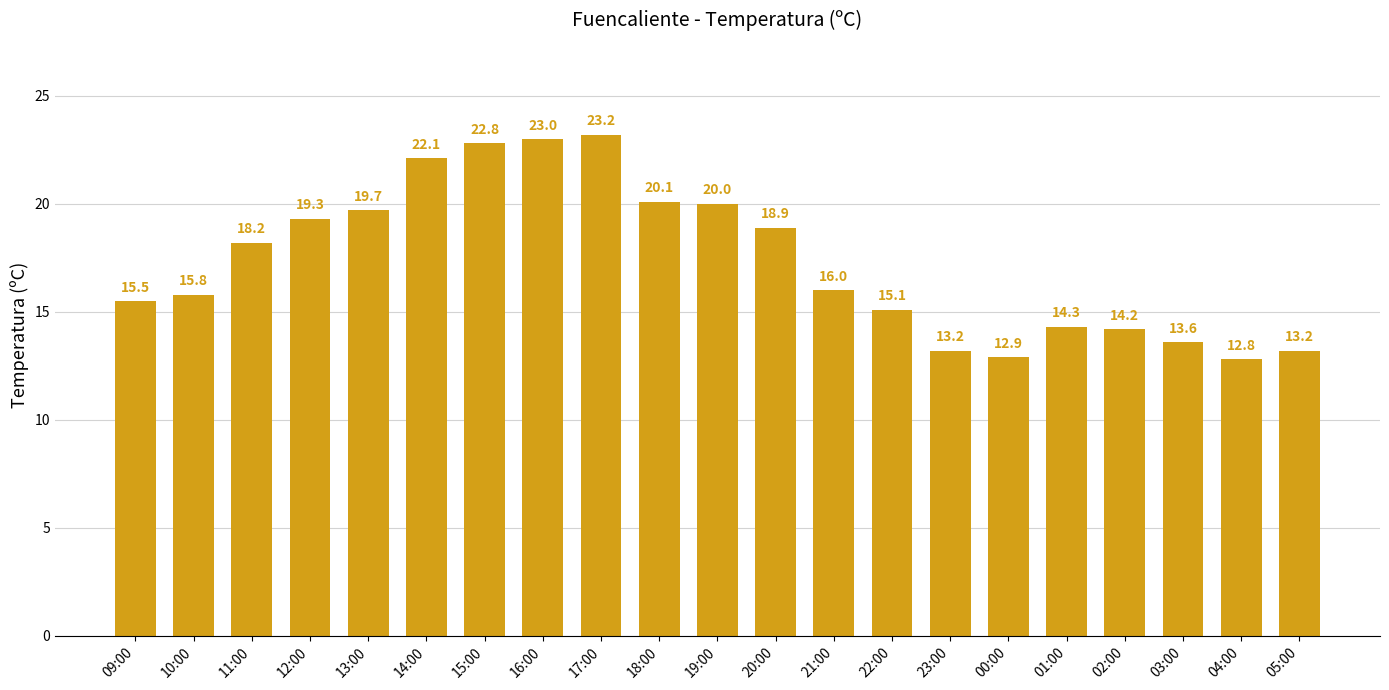

Which category has the lowest value across all series?

04:00